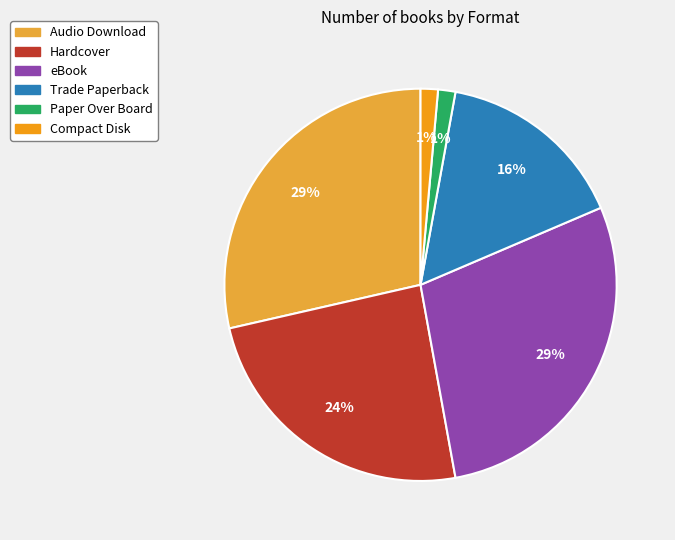

To the nearest percent, what is the average slice percentage?

17%